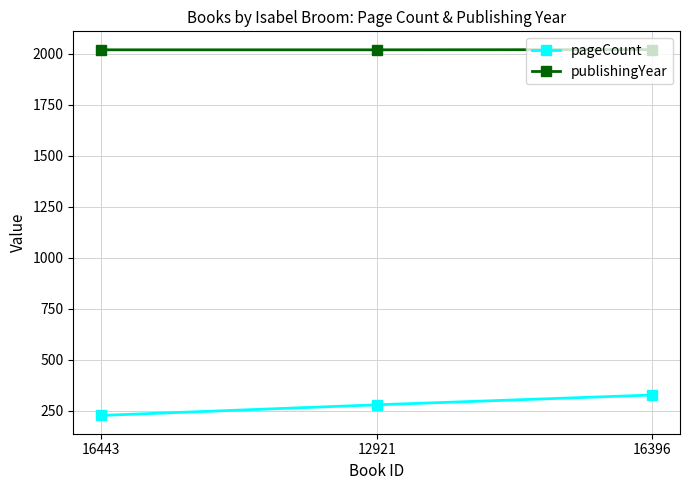

What is the difference between the maximum and second lowest values in the publishingYear series?

1